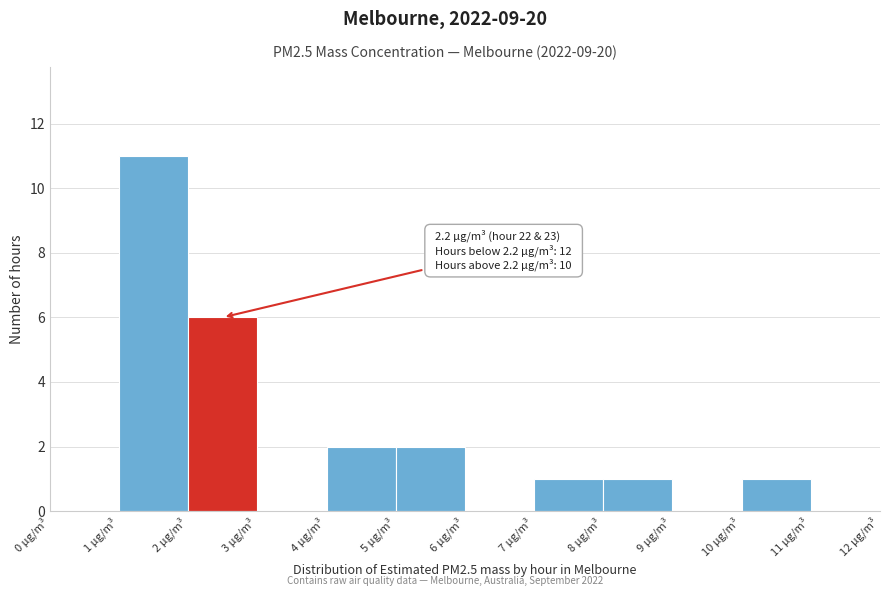

Which range on the x-axis has the tallest bar?

1 to 2